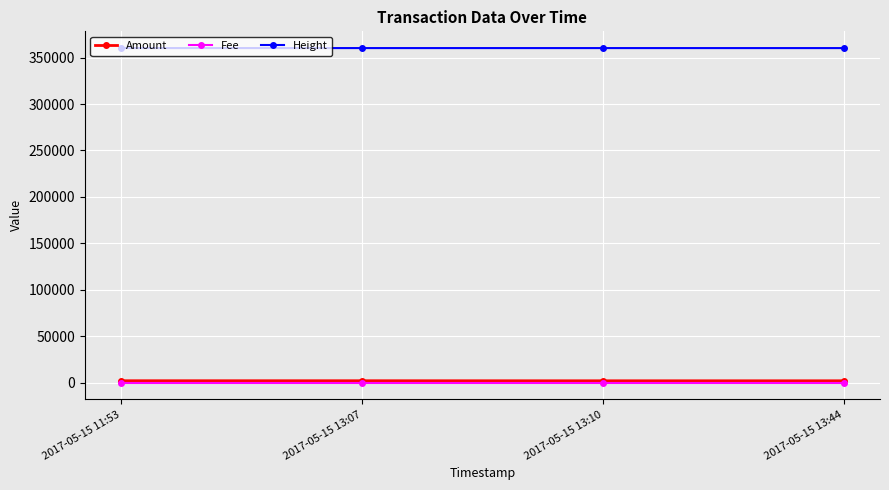

Is it true that Height equals 225006 at 2017-05-15 11:53?

False